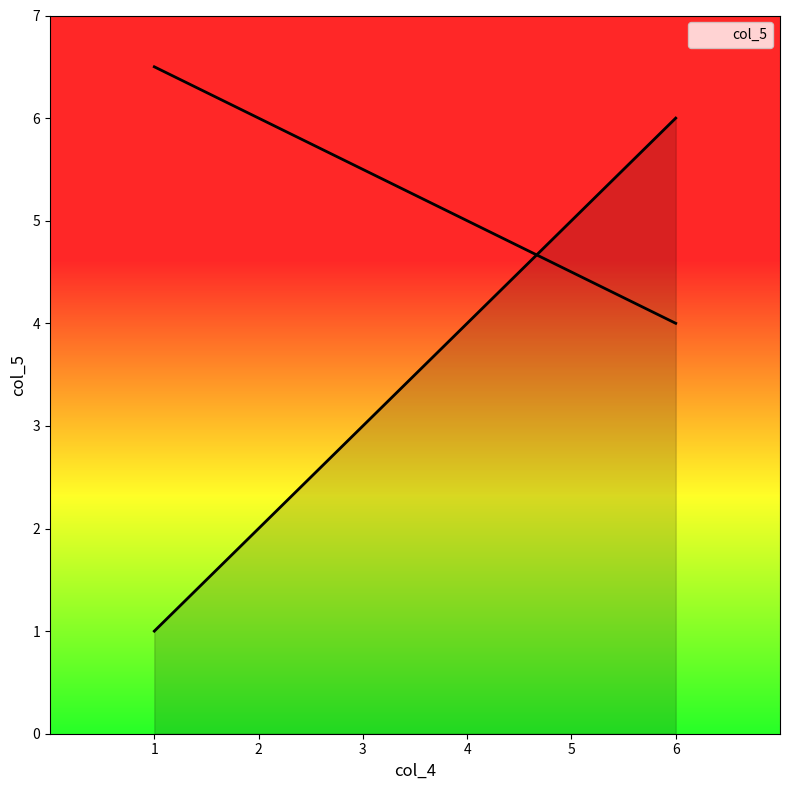

Reading right to left, list all the values displayed in this chart.

6	5	4	3	2	1